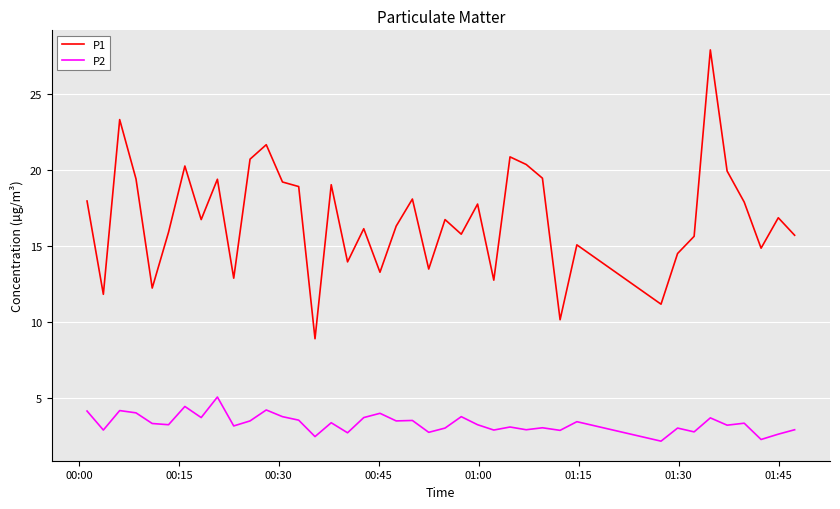

At how many categories does at least one series exceed 24?

1